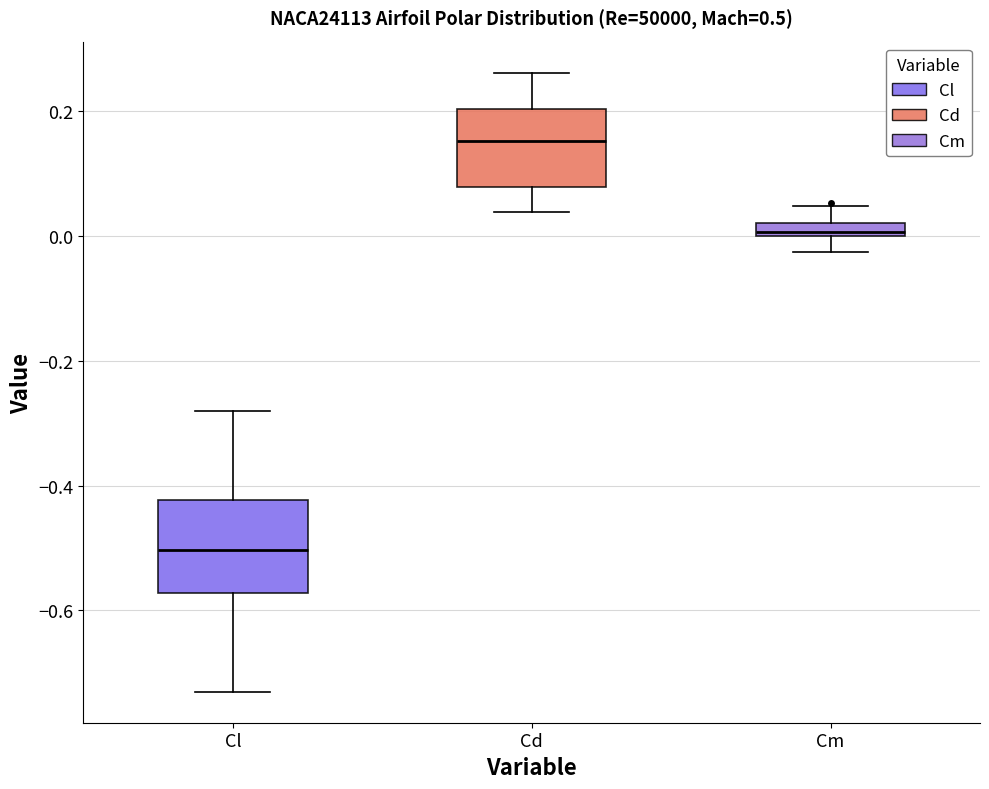

Which box has the highest median line?

Cd